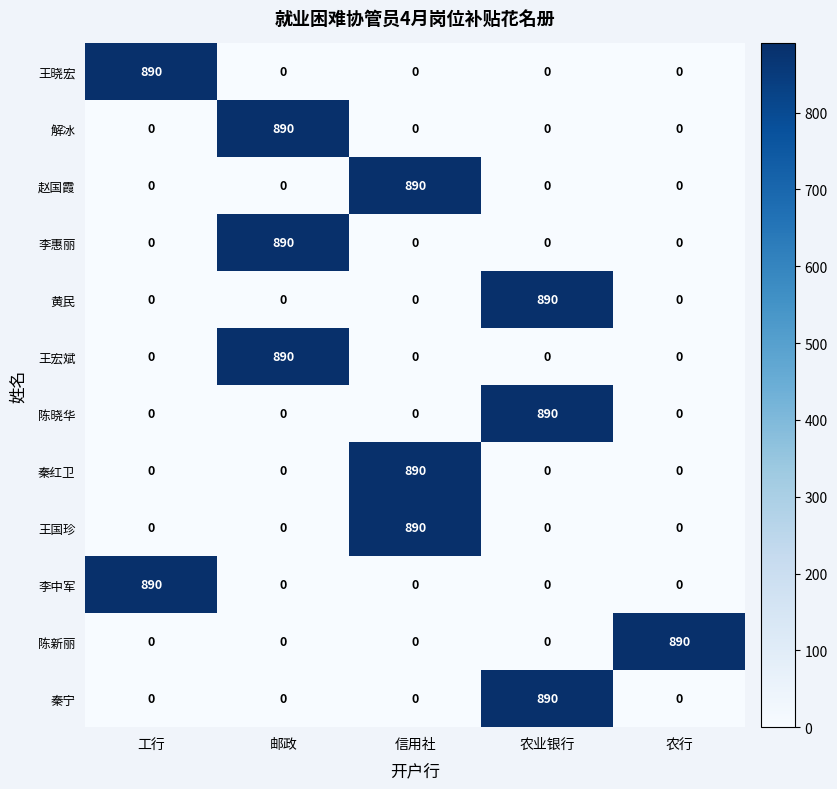

True or false: 王宏斌 has a value of 0 at 信用社.

True